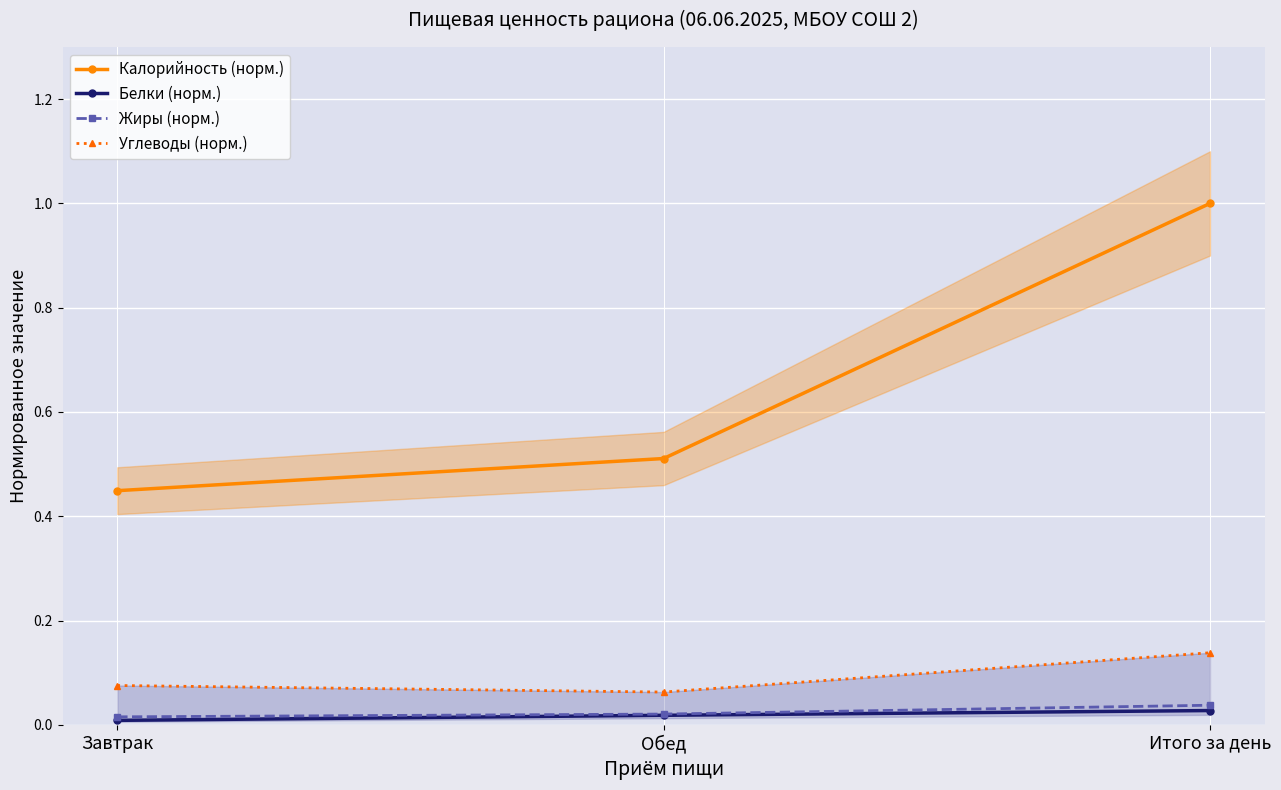

What is the lowest value of the Углеводы (норм.) series?

0.1